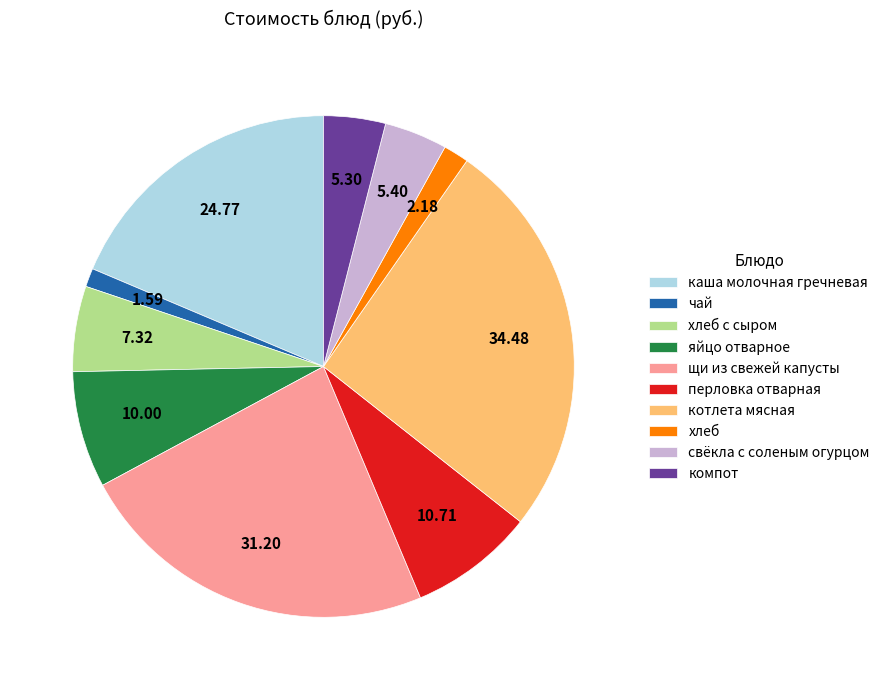

How many segments does this pie chart have?

10